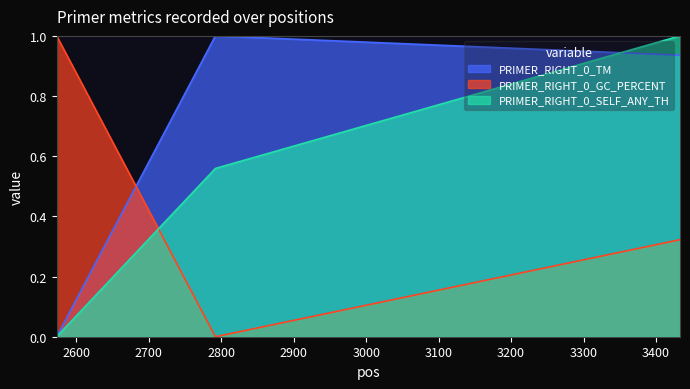

Does the chart have visible grid lines?

No